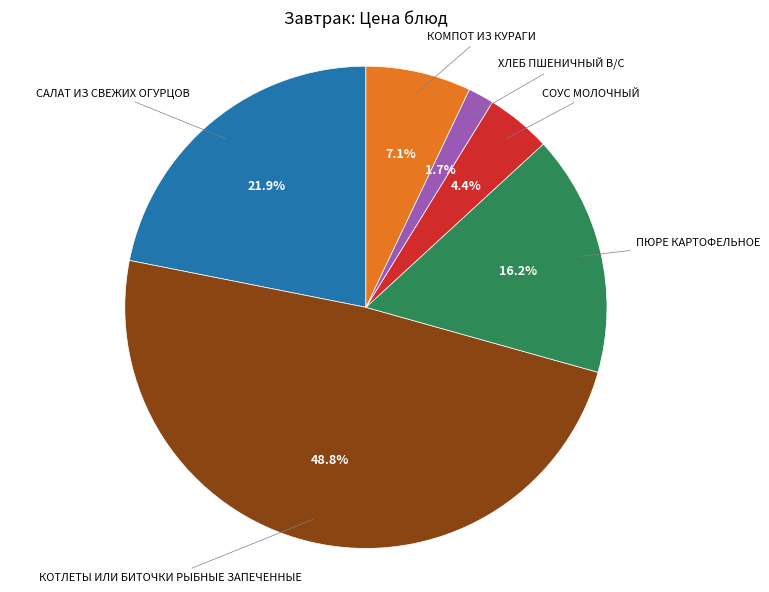

Is there any slice that represents more than half of the pie?

No